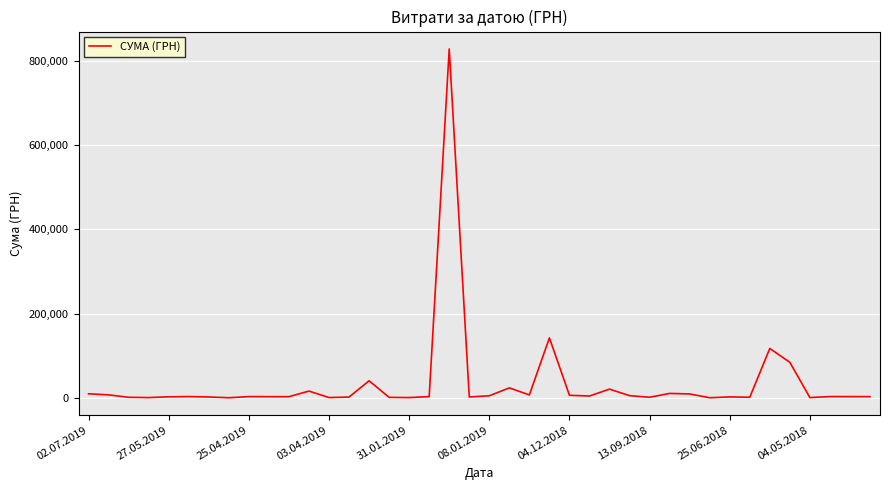

What is the greatest value displayed?

828659.7